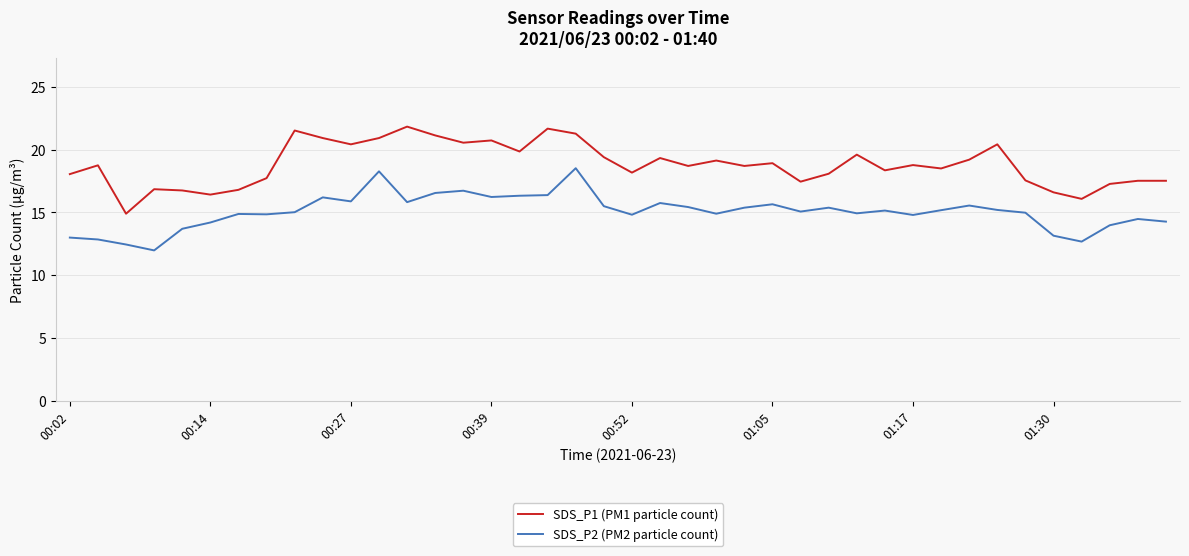

What is the difference between the maximum and minimum values in the SDS_P1 (PM1 particle count) series?

6.9